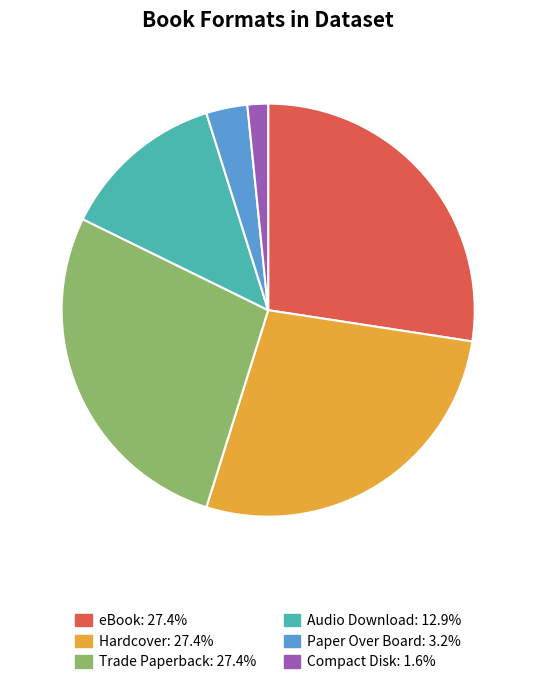

Between Audio Download and eBook, which is larger?

eBook